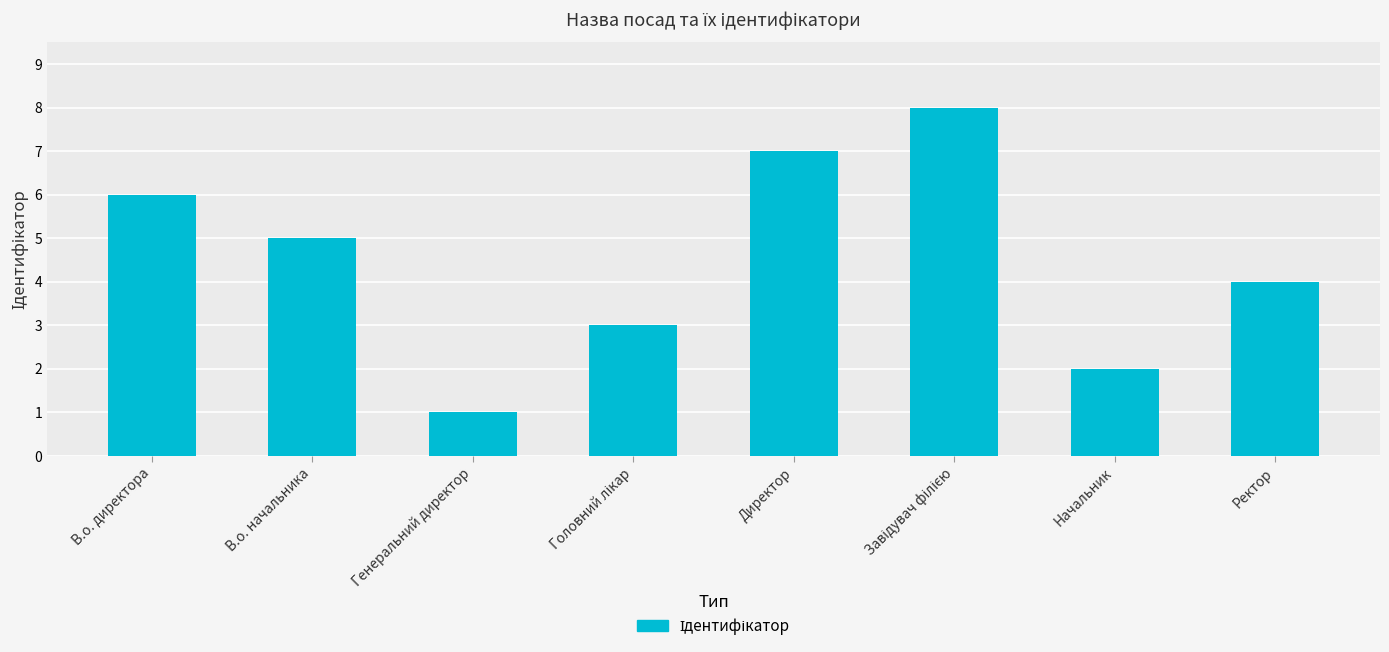

Reading right to left, what are all the values shown in this chart?

4	2	8	7	3	1	5	6